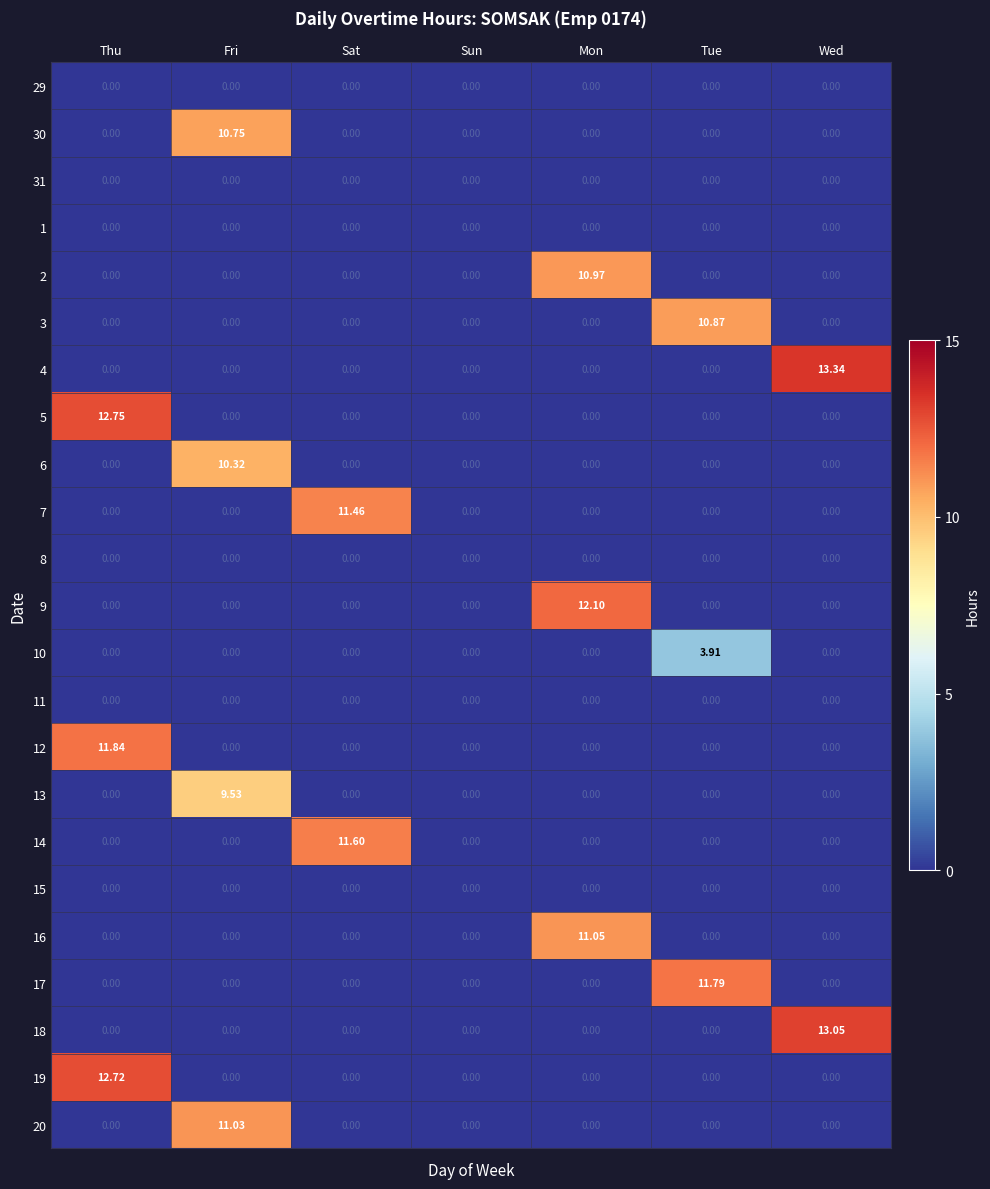

At which category does the chart reach its peak across all series?

Wed